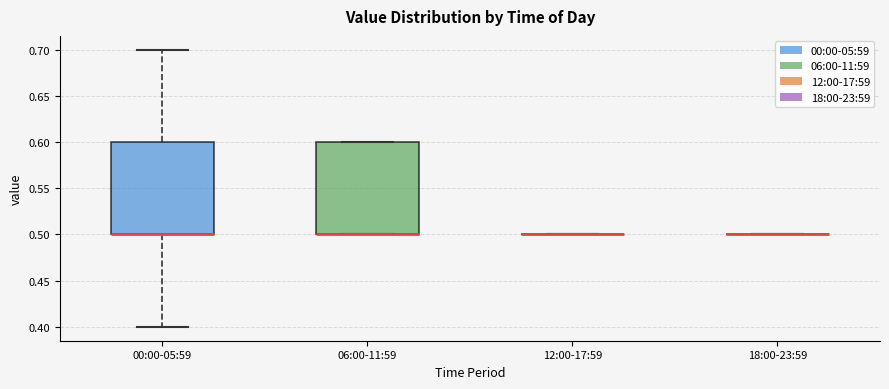

Reading left to right, read every box against the y-axis: the position of its median line, the range the box covers, and the ends of its whiskers. The values are not printed on the chart, so give them approximately, as read against the axis.

00:00-05:59: median 0.5 (drawn on the box's lower edge), box 0.5 to 0.6, whiskers 0.4 to 0.7
06:00-11:59: median 0.5 (drawn on the box's lower edge), box 0.5 to 0.6, whiskers 0.5 to 0.6
12:00-17:59: box collapsed to a line at 0.5, whiskers 0.5 to 0.5
18:00-23:59: box collapsed to a line at 0.5, whiskers 0.5 to 0.5